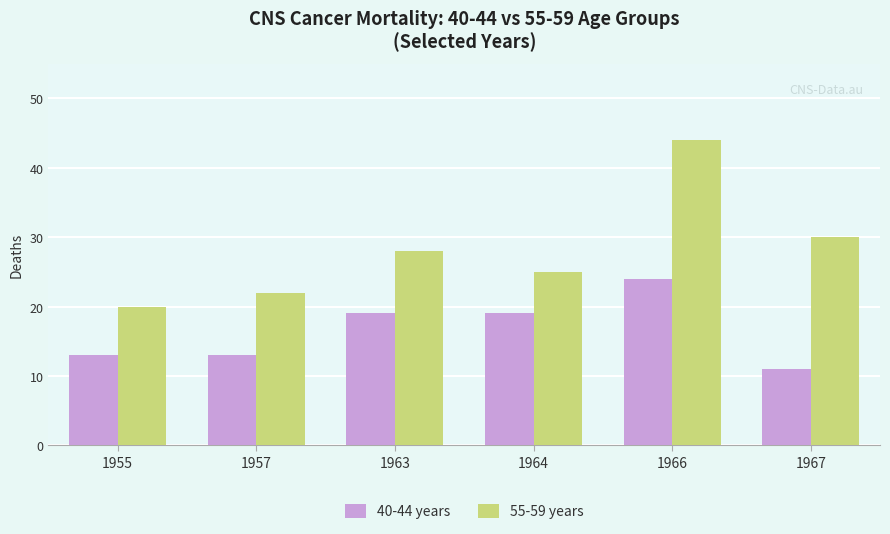

What is the approximate value of 40-44 years at 1964?

19